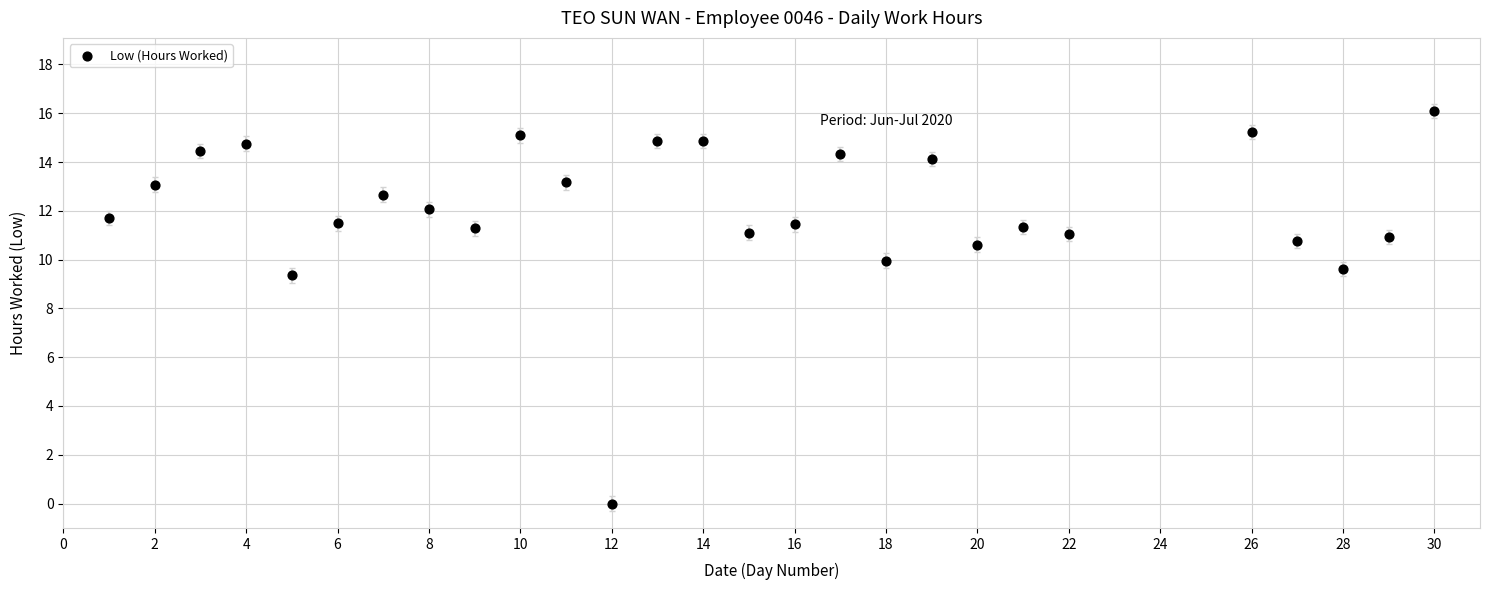

What is the range of Y values (max minus min)?

16.1